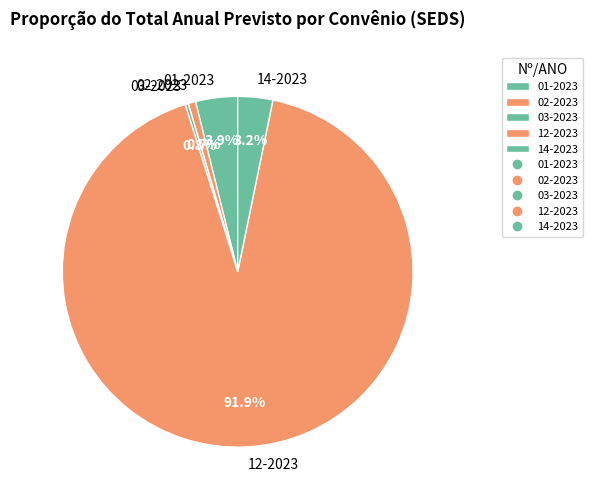

How many segments does this pie chart have?

5